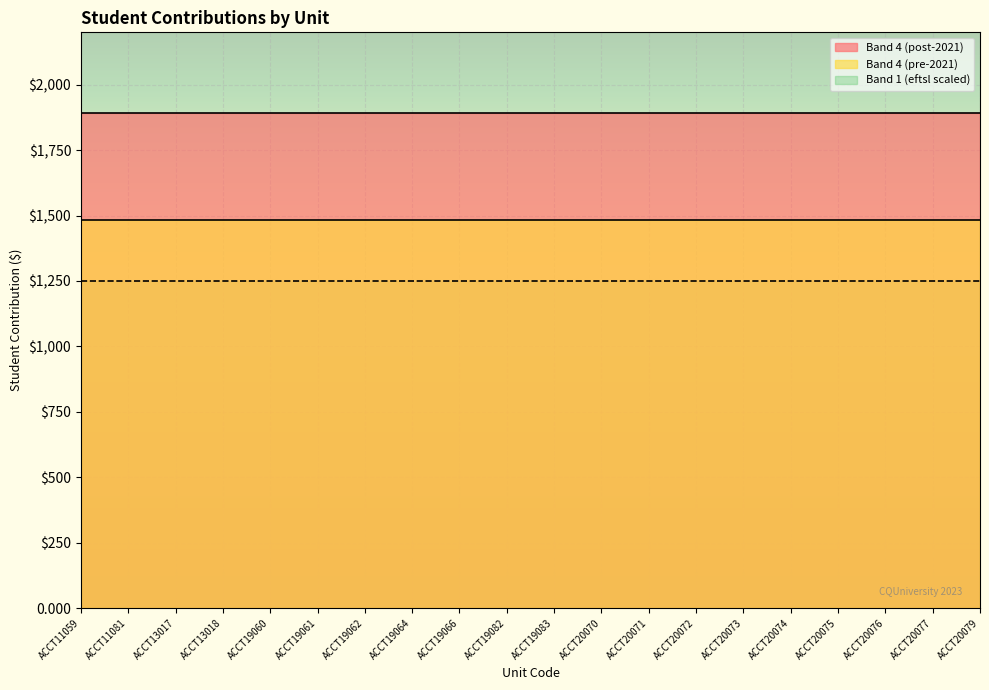

True or false: Band 4 (pre-2021) and Band 1 cross at least once.

False